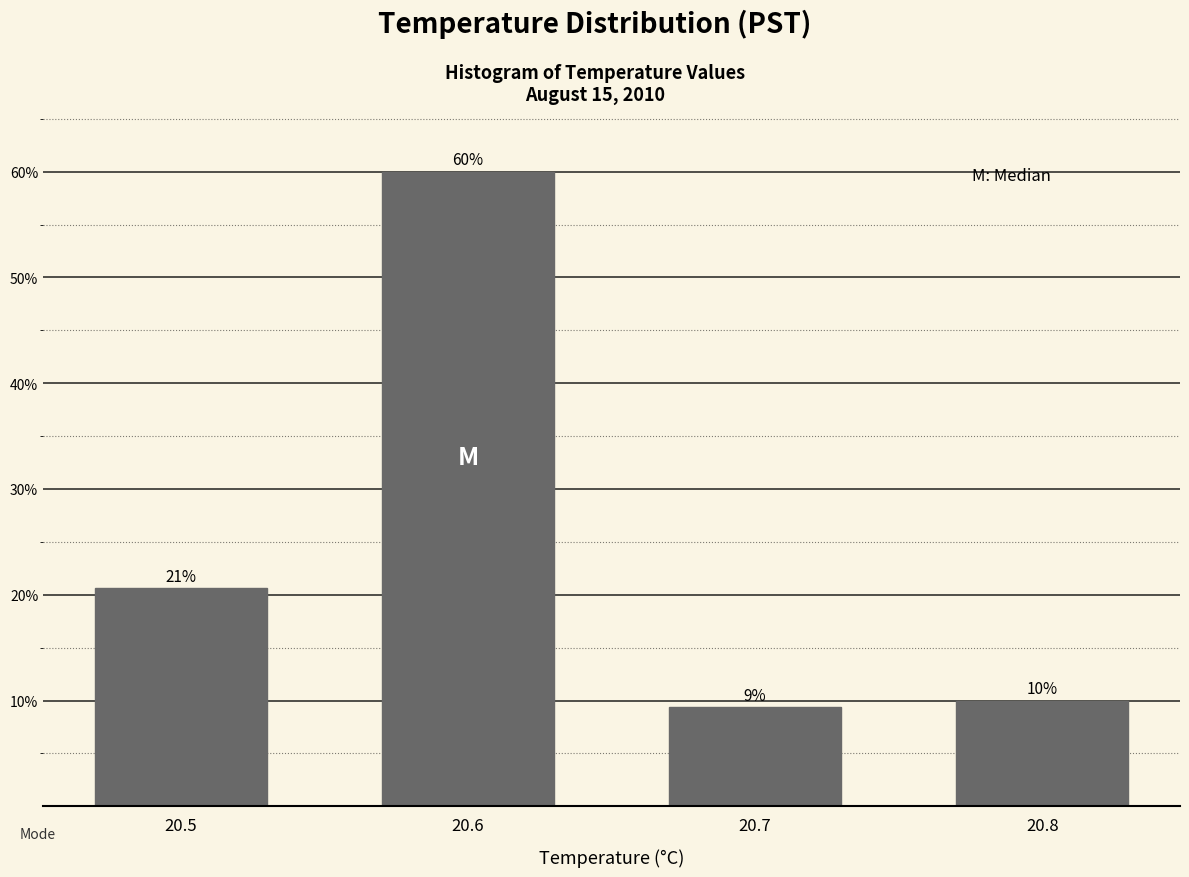

Which has a higher value, 20.6 or 20.5?

20.6